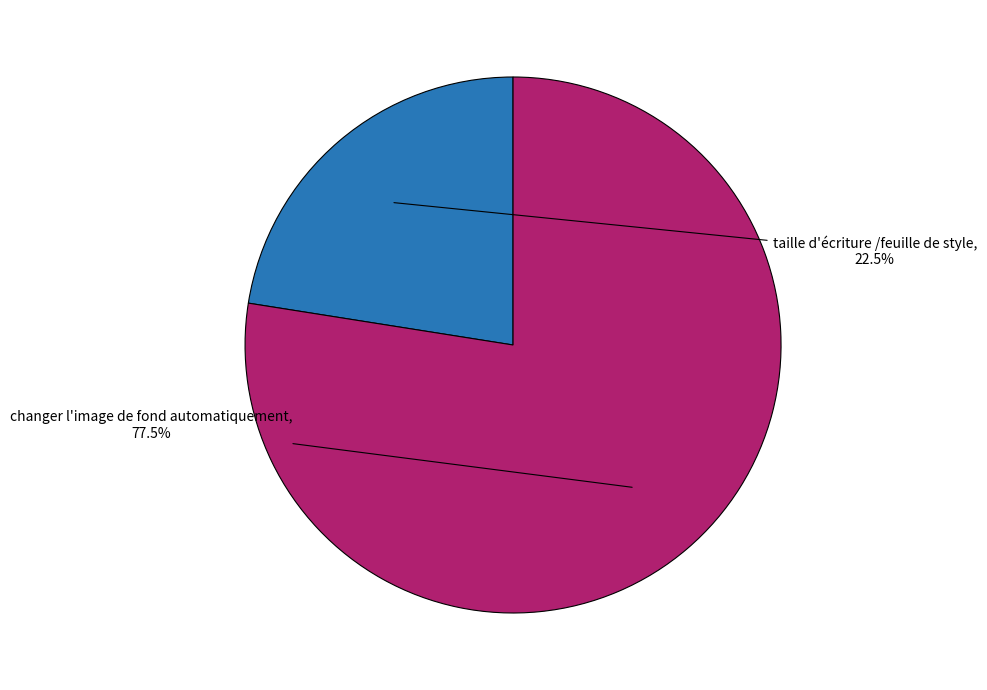

Is there a majority slice in this chart?

Yes